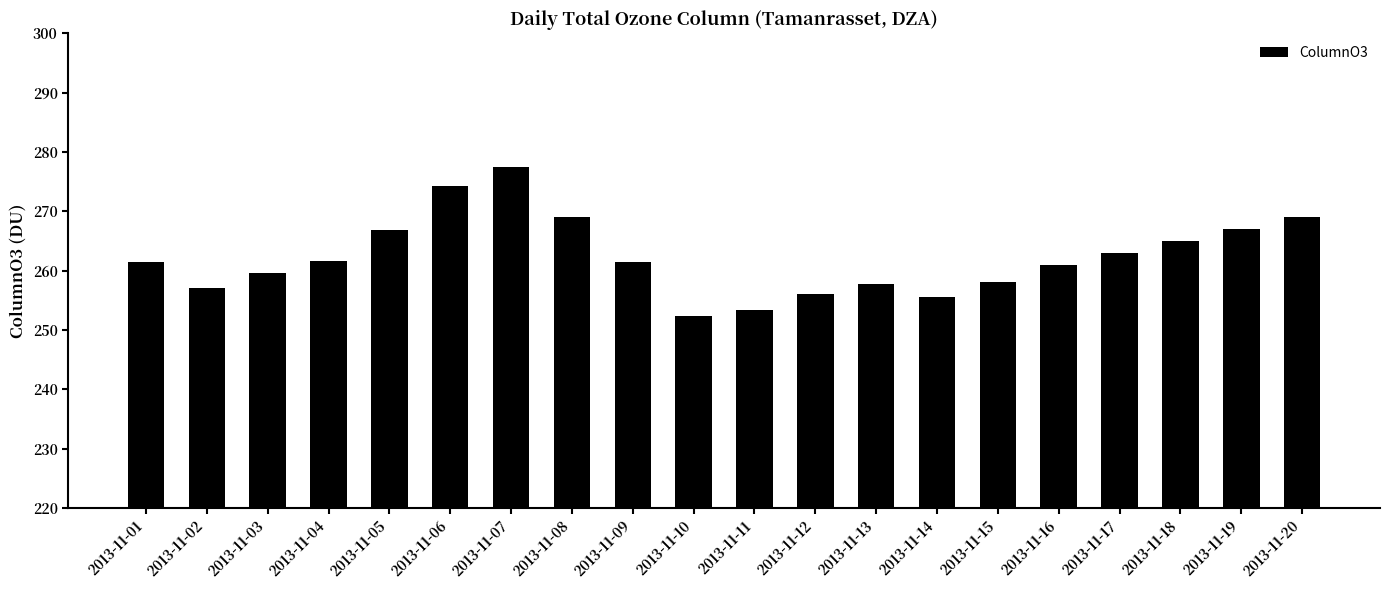

What is the smallest value displayed?

252.4